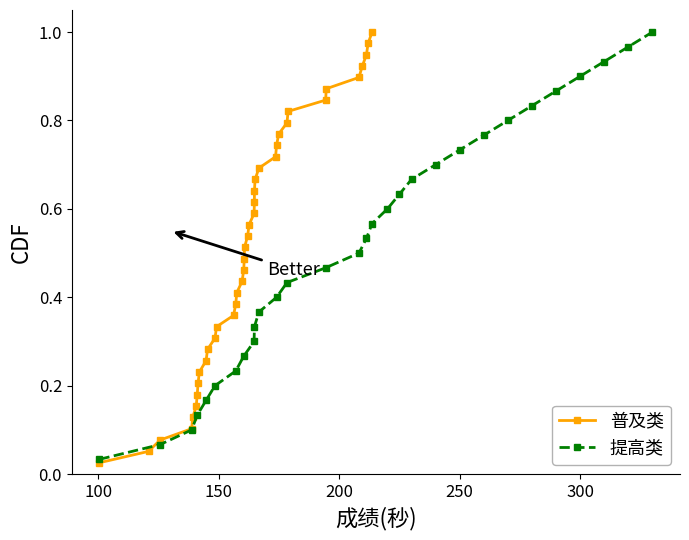

True or false: 提高类 has more than 2 points higher than both neighbors.

False